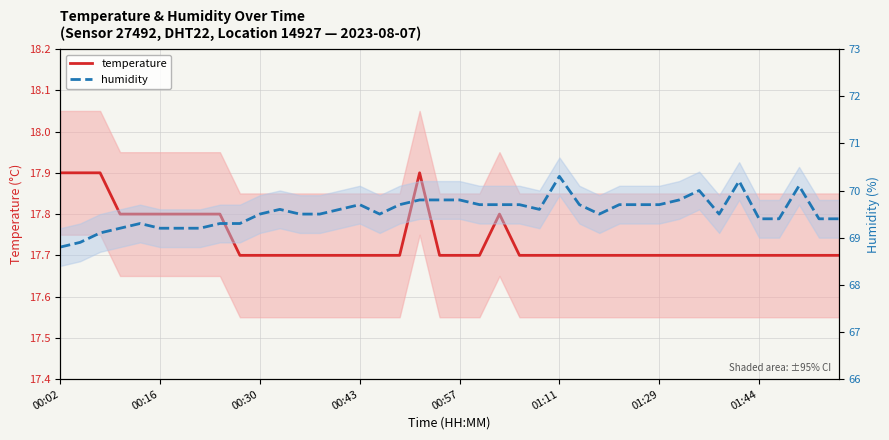

What are all the series names shown in the legend?

temperature, humidity